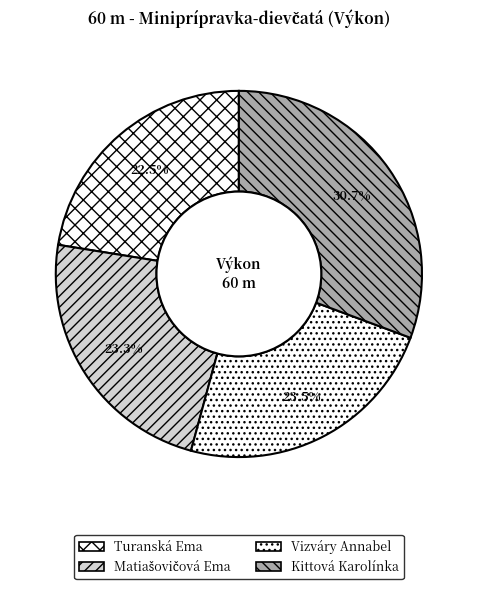

The Turanská Ema slice represents 17% of the pie. True or false?

False